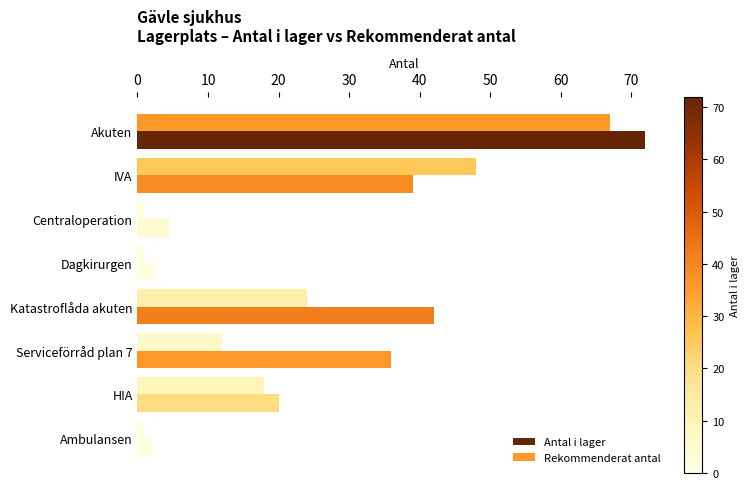

How many values in the Antal i lager series are below 36?

4